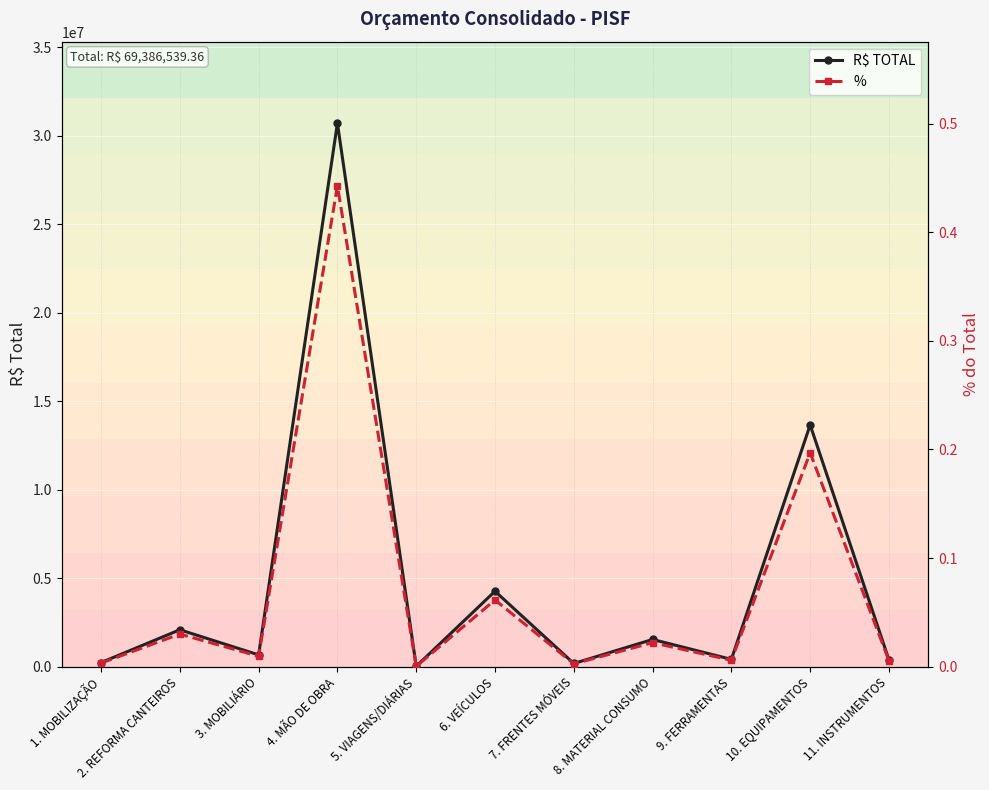

The value of % at 3. MOBILIÁRIO is 0.0. True or false?

False